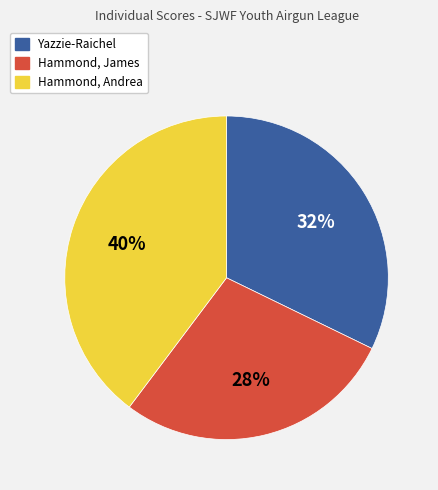

Does Hammond, James account for over 50% of the chart?

No